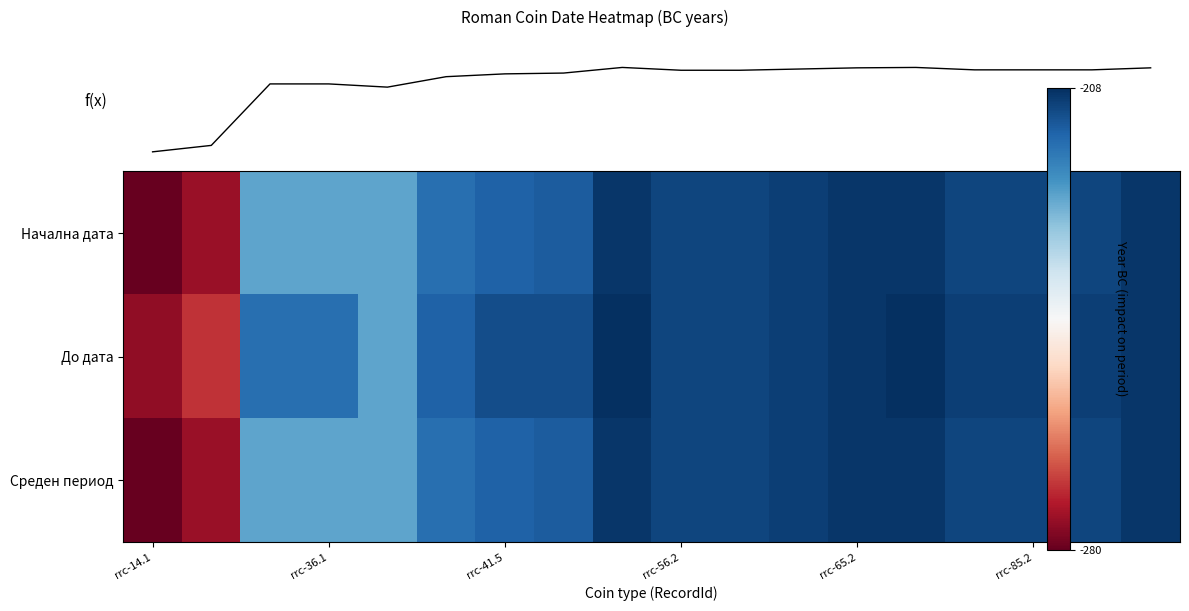

Rank the series by their maximum value, from lowest to highest.

Начална дата, Среден период, До дата